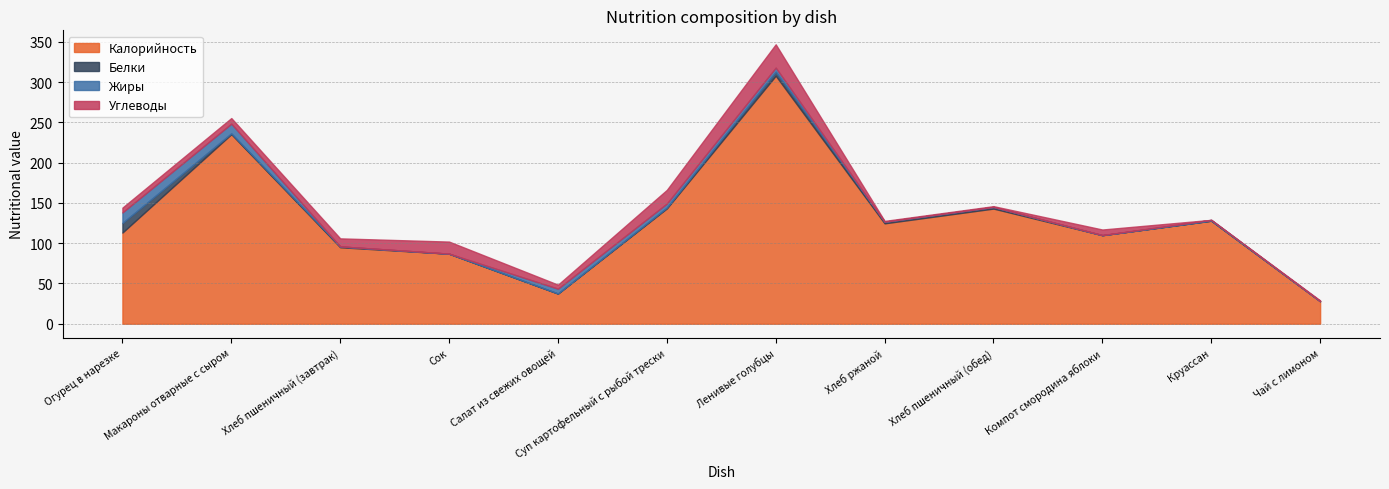

Count the number of categories in the chart.

12